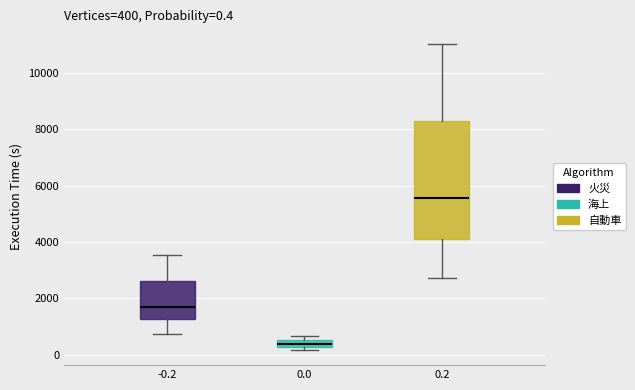

Which box's median line is the highest?

0.2